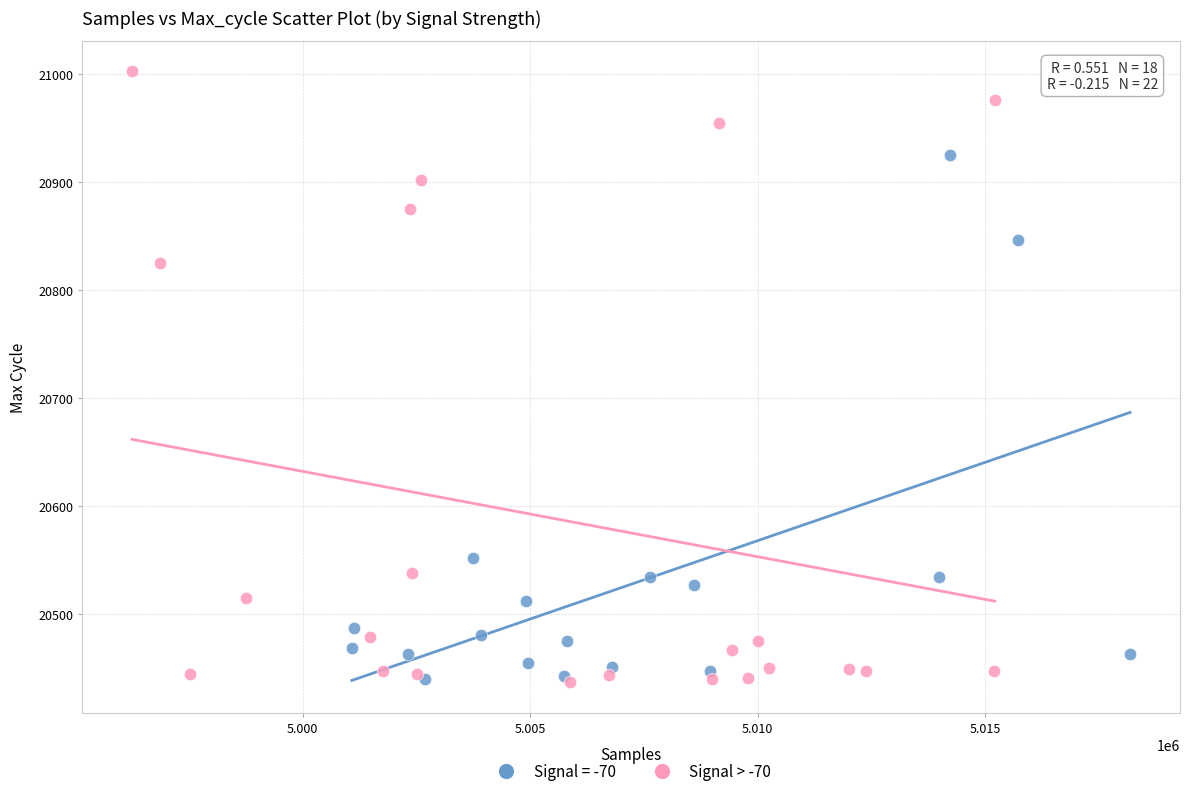

Which series reaches the maximum Y coordinate?

Signal > -70